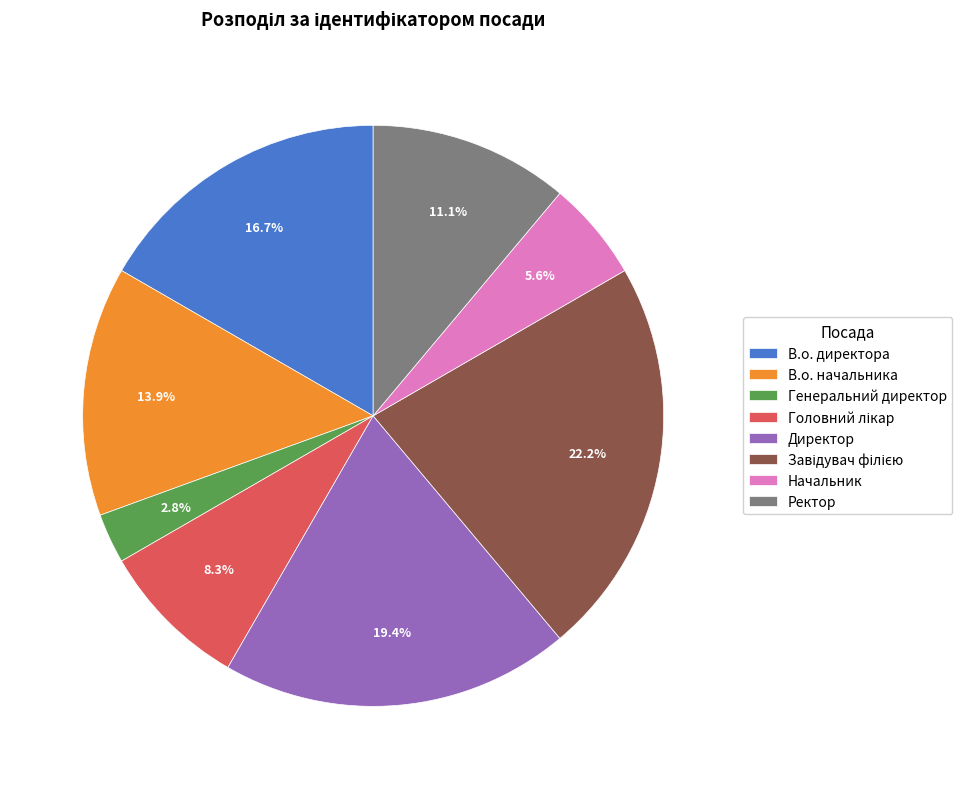

Does any single category account for the majority?

No